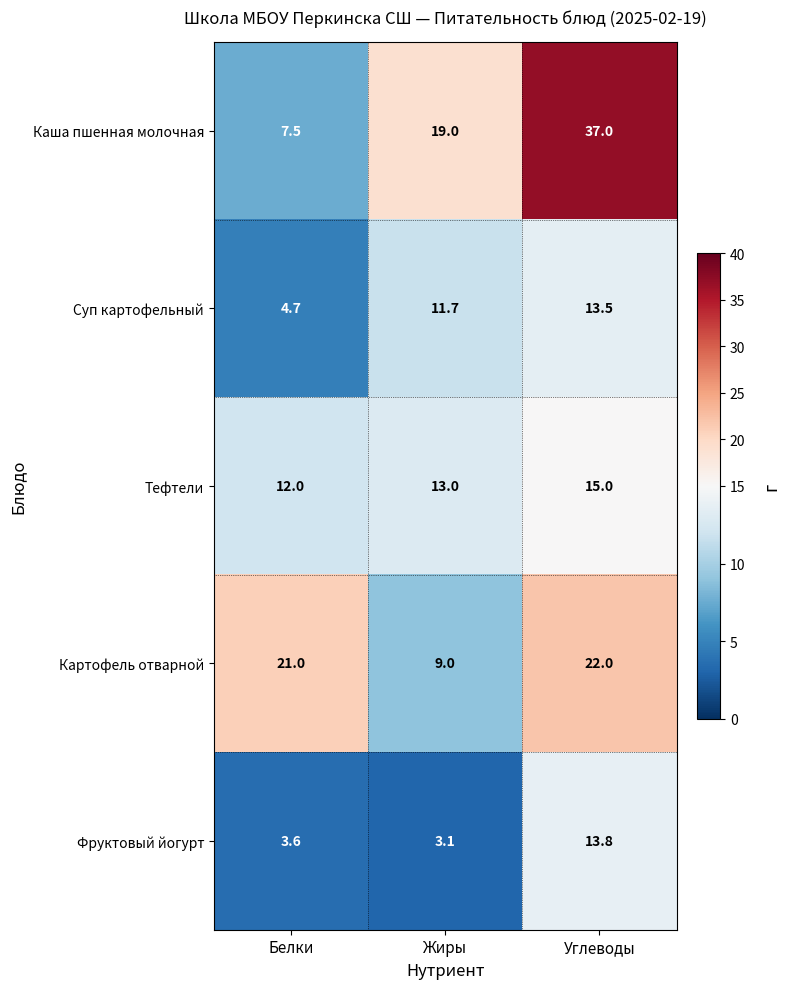

What is the smallest value displayed?

3.1